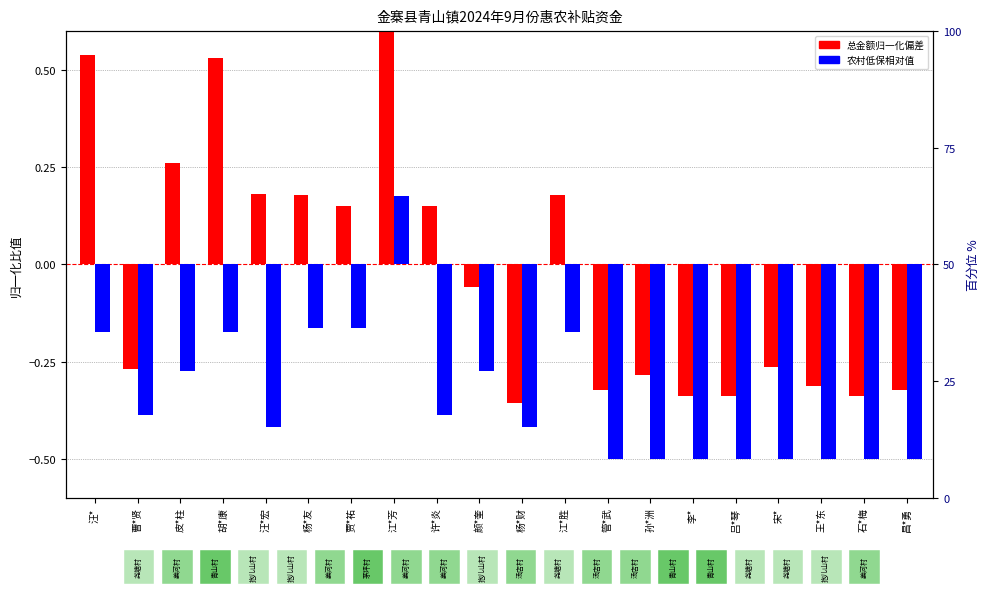

Reading left to right, extract all data points from this chart.

总金额归一化偏差: 汪*=0.5	曹*贤=-0.3	皮*柱=0.3	胡*康=0.5	汪*宏=0.2	杨*友=0.2	贾*祐=0.2	江*芳=1.0	许*炎=0.2	颜*奎=-0.1	杨*财=-0.4	江*胜=0.2	管*武=-0.3	孙*洲=-0.3	李*=-0.3	吕*琴=-0.3	宋*=-0.3	王*东=-0.3	石*梅=-0.3	昌*勇=-0.3
农村低保相对值: 汪*=-0.2	曹*贤=-0.4	皮*柱=-0.3	胡*康=-0.2	汪*宏=-0.4	杨*友=-0.2	贾*祐=-0.2	江*芳=0.2	许*炎=-0.4	颜*奎=-0.3	杨*财=-0.4	江*胜=-0.2	管*武=-0.5	孙*洲=-0.5	李*=-0.5	吕*琴=-0.5	宋*=-0.5	王*东=-0.5	石*梅=-0.5	昌*勇=-0.5